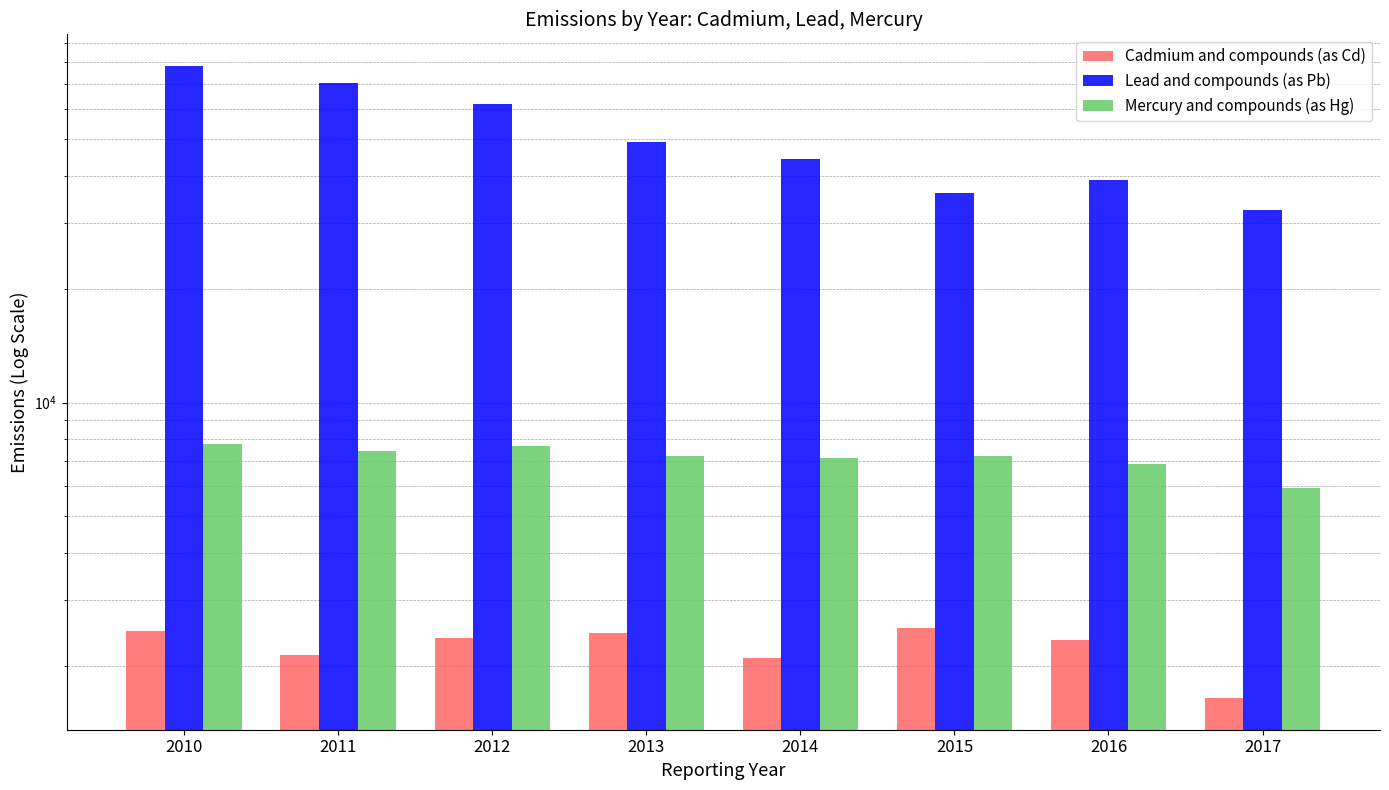

Reading right to left, list all the values displayed in this chart.

Cadmium and compounds (as Cd): 2017=1647.7	2016=2342.2	2015=2525.1	2014=2108.9	2013=2445.8	2012=2385.2	2011=2146.9	2010=2487.9
Lead and compounds (as Pb): 2017=32406.0	2016=38847.0	2015=36009.0	2014=44369.0	2013=49093.0	2012=61741.0	2011=70169.0	2010=78089.0
Mercury and compounds (as Hg): 2017=5945.6	2016=6875.2	2015=7241.7	2014=7113.8	2013=7230.8	2012=7676.6	2011=7454.8	2010=7756.6